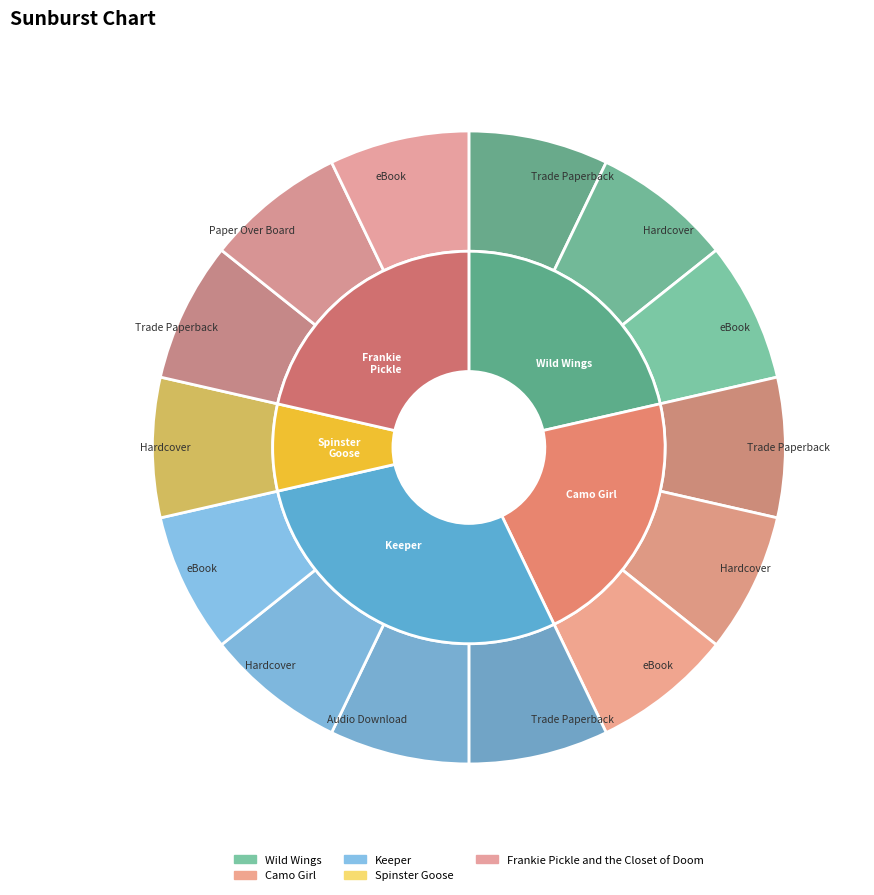

How many slices are in this pie chart?

5